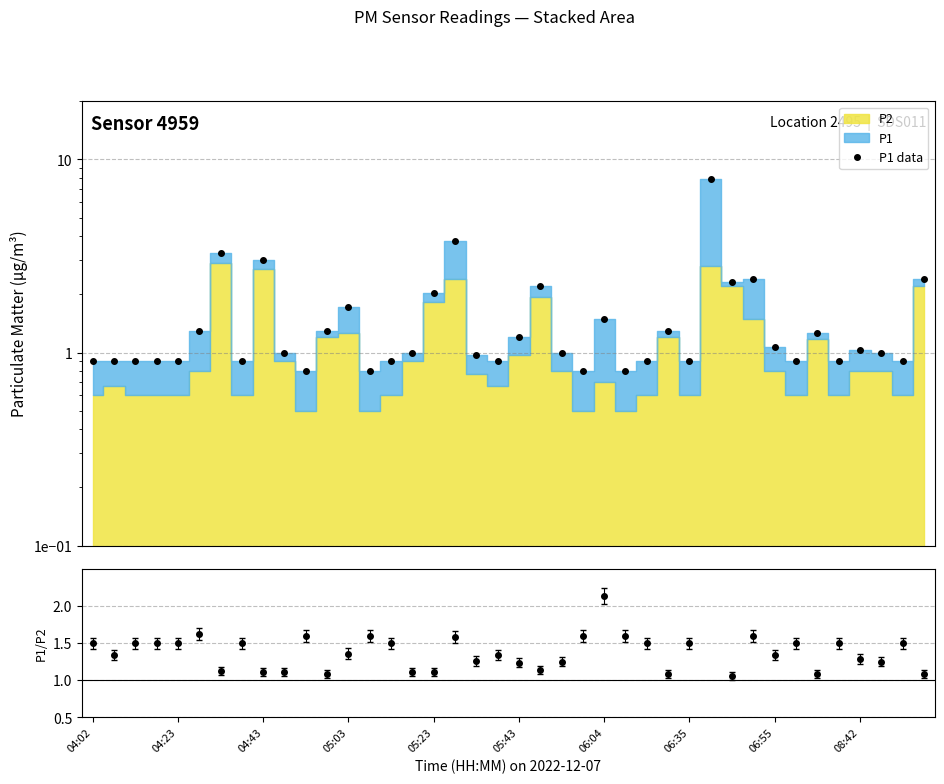

At how many categories does at least one series exceed 5?

1